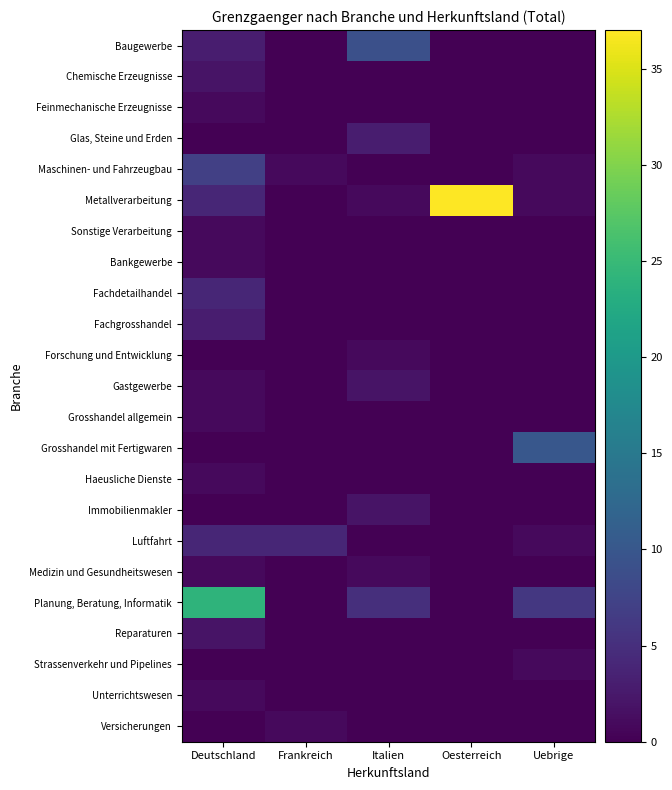

Which series has the largest range (max minus min)?

Metallverarbeitung